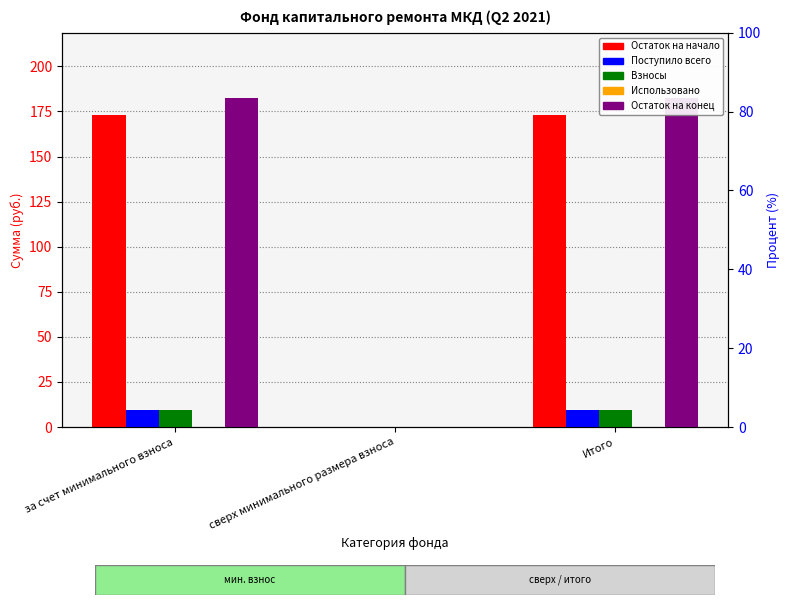

How many bars are there in total?

15